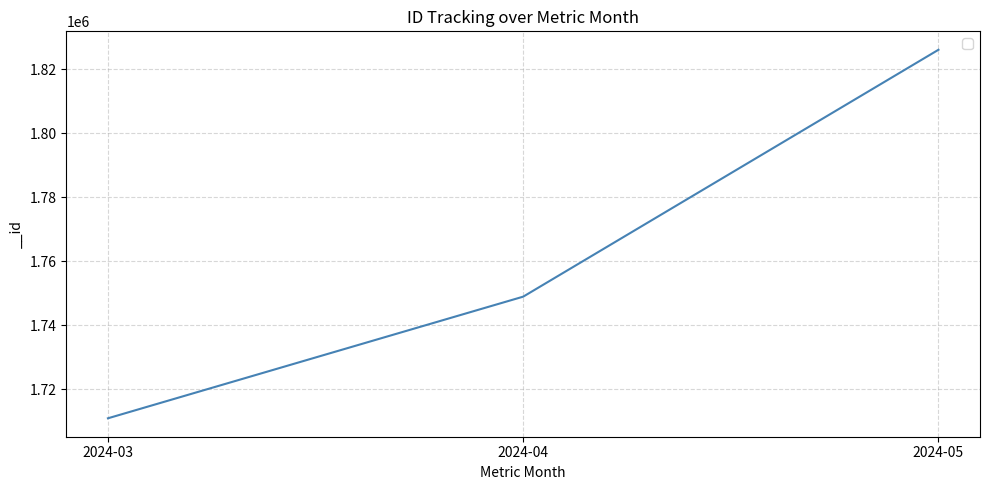

Reading left to right, list all the values displayed in this chart.

2024-03=1710878	2024-04=1748894	2024-05=1826054